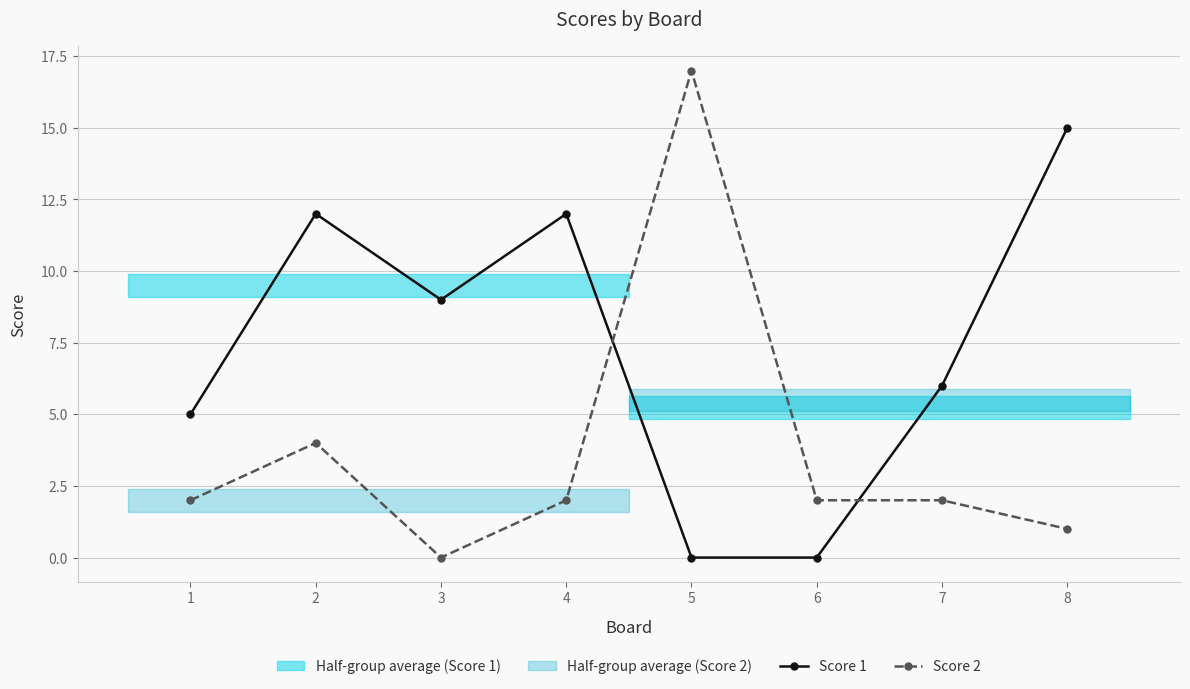

Which series changed the most between 4 and 8?

Score 1